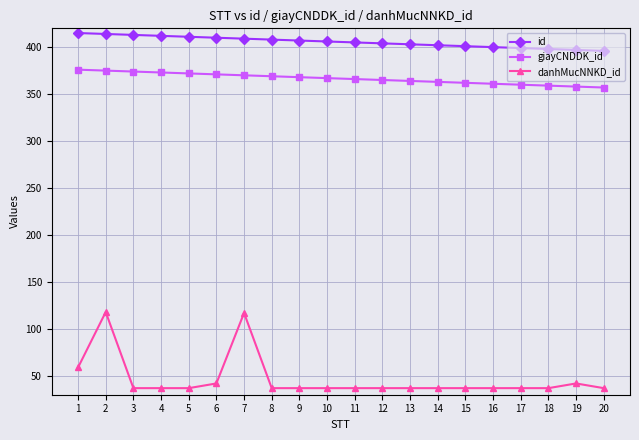

How many lines are shown in the chart?

3